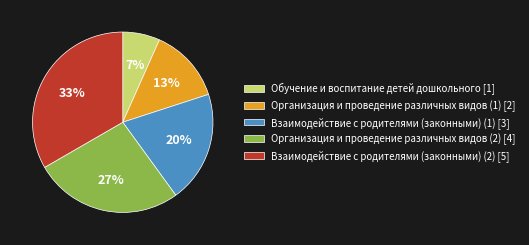

Count the number of slices in the pie.

5